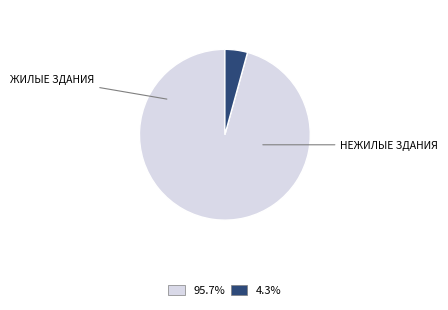

How many slices are in this pie chart?

2